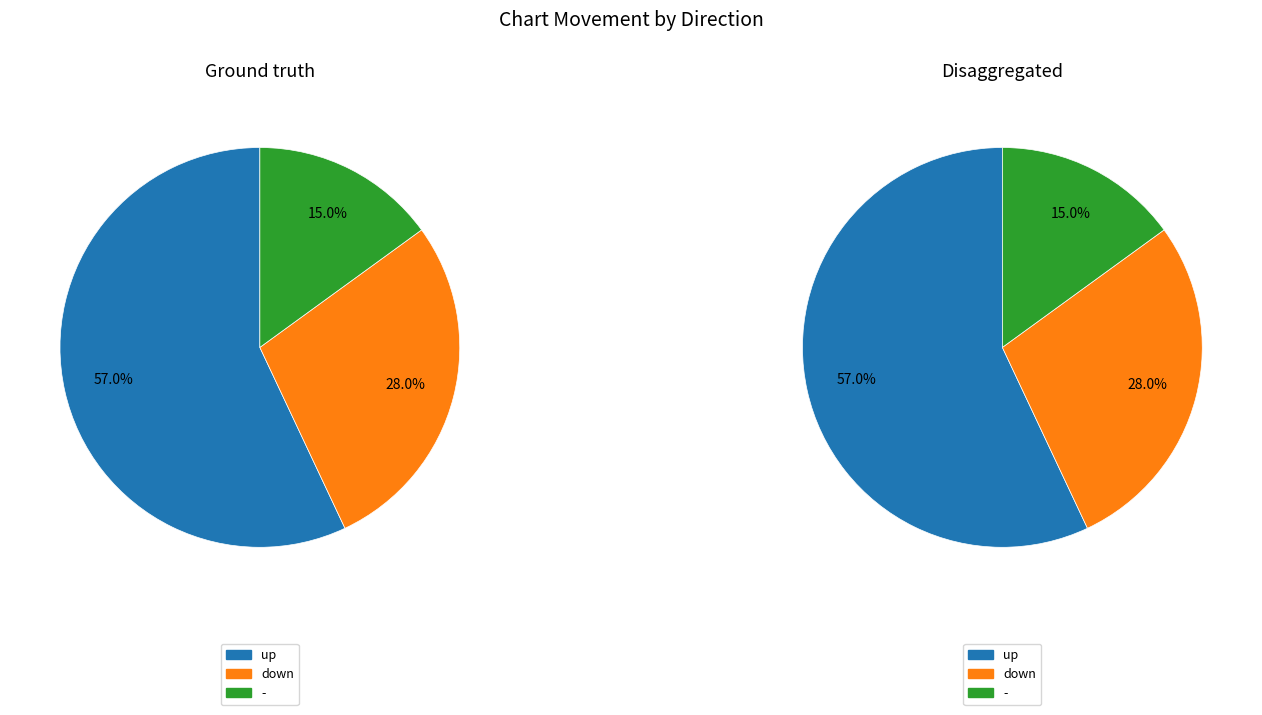

Is there a majority slice in this chart?

Yes